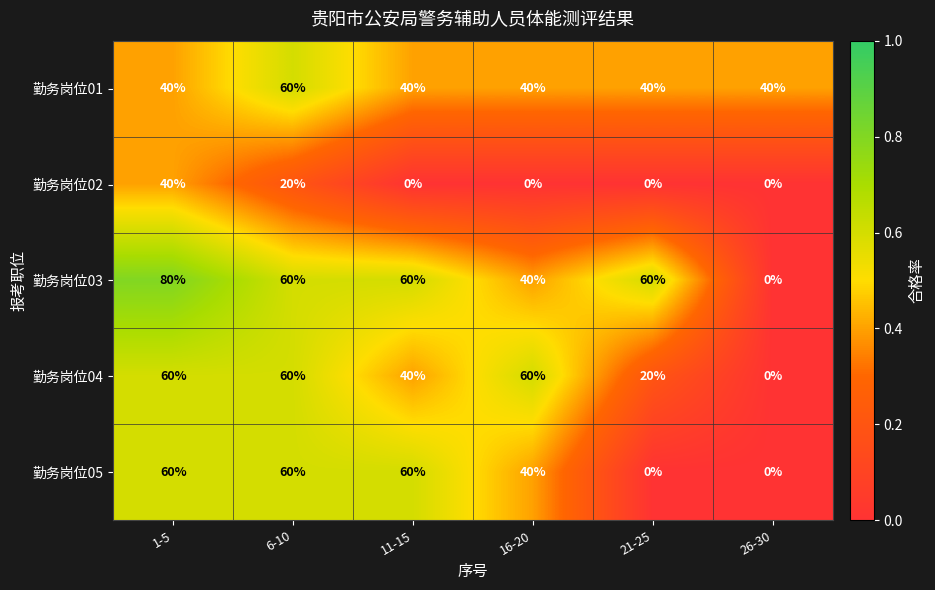

Which series has the widest spread of values?

勤务岗位03